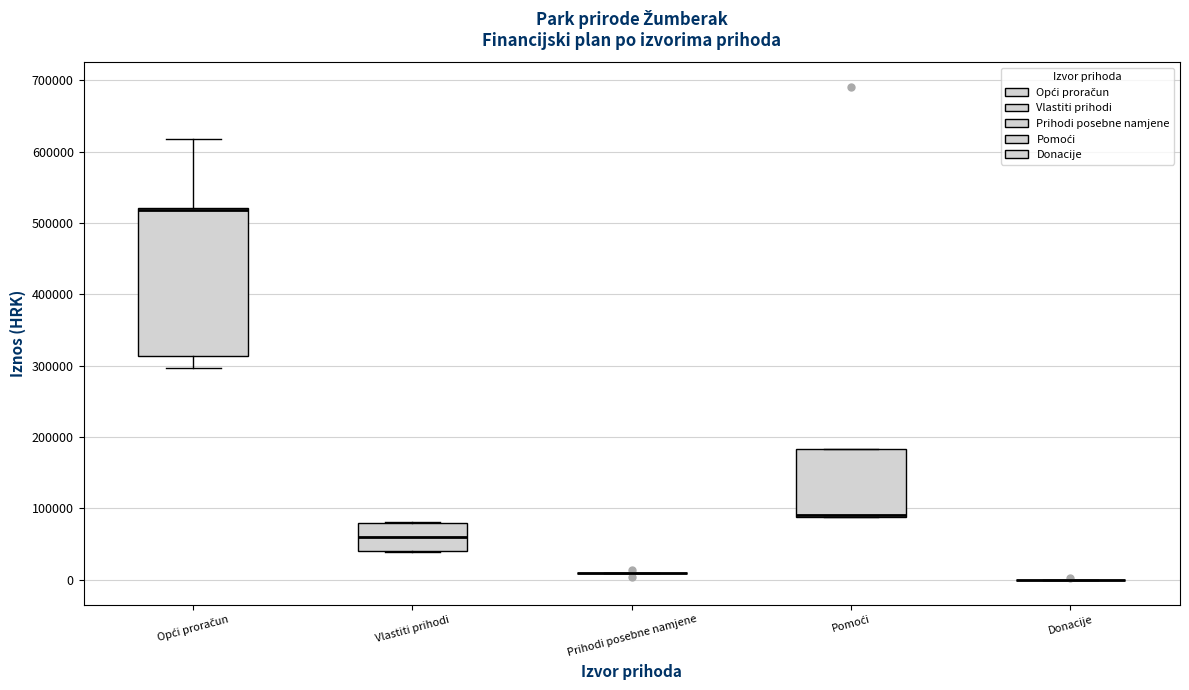

Reading left to right, transcribe this box plot: for each box, give where its median line is, the range the box spans, and where its two whiskers end, as read against the y-axis. The values are not printed on the chart, so give them approximately, as read against the axis.

Opći proračun: median 520000 (just below the box's upper edge), box 310000 to 520000, whiskers 300000 to 620000
Vlastiti prihodi: median 60000, box 40000 to 80000, whiskers 40000 to 80000
Prihodi posebne namjene: box collapsed to a line at 10000, whiskers 10000 to 10000
Pomoći: median 90000 (drawn on the box's lower edge), box 90000 to 180000, whiskers 90000 to 180000
Donacije: box collapsed to a line at 0, whiskers 0 to 0